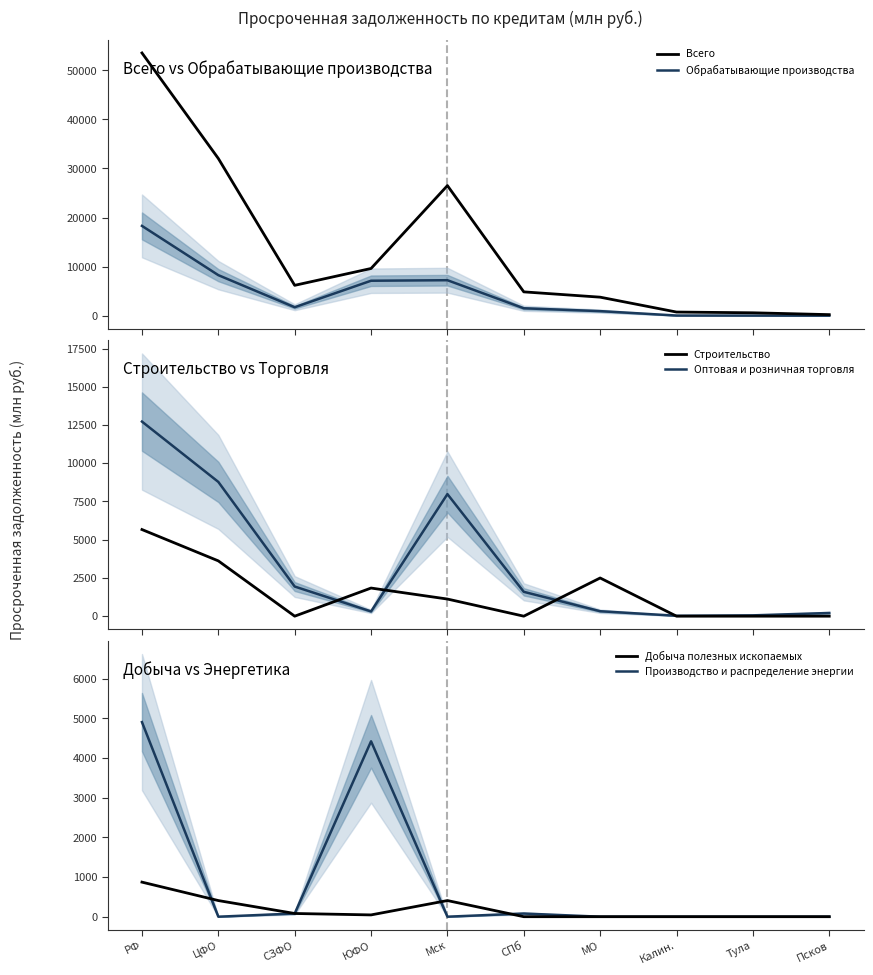

What position from the left is Калин.?

8